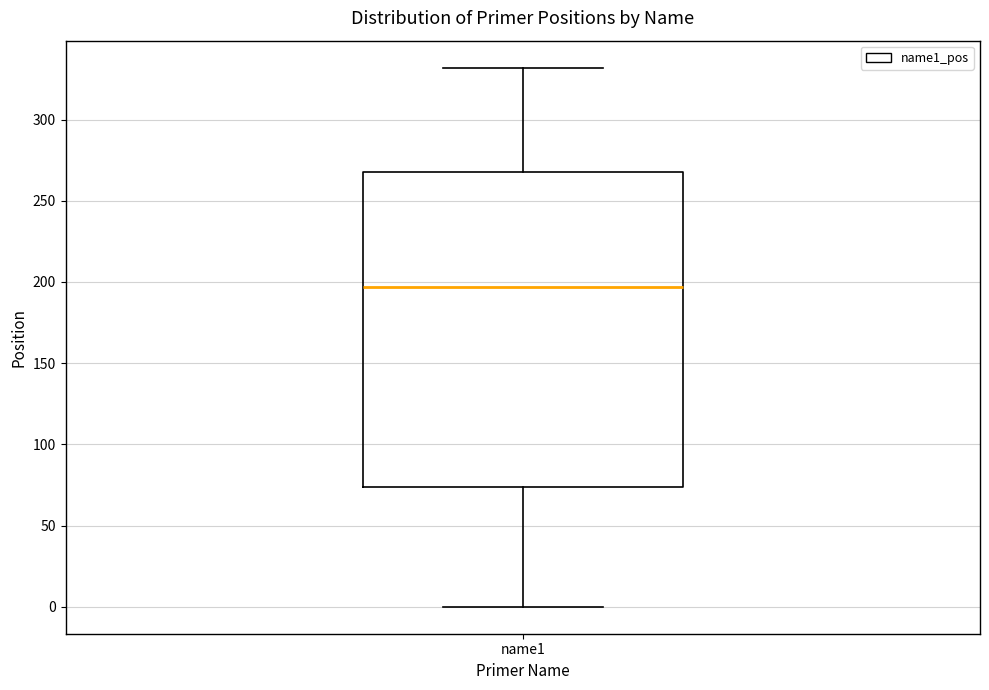

Transcribe this box plot: give where the median line is, the range the box spans, and where the two whiskers end, as read against the y-axis. The values are not printed on the chart, so give them approximately, as read against the axis.

median 195, box 75 to 270, whiskers 0 to 330